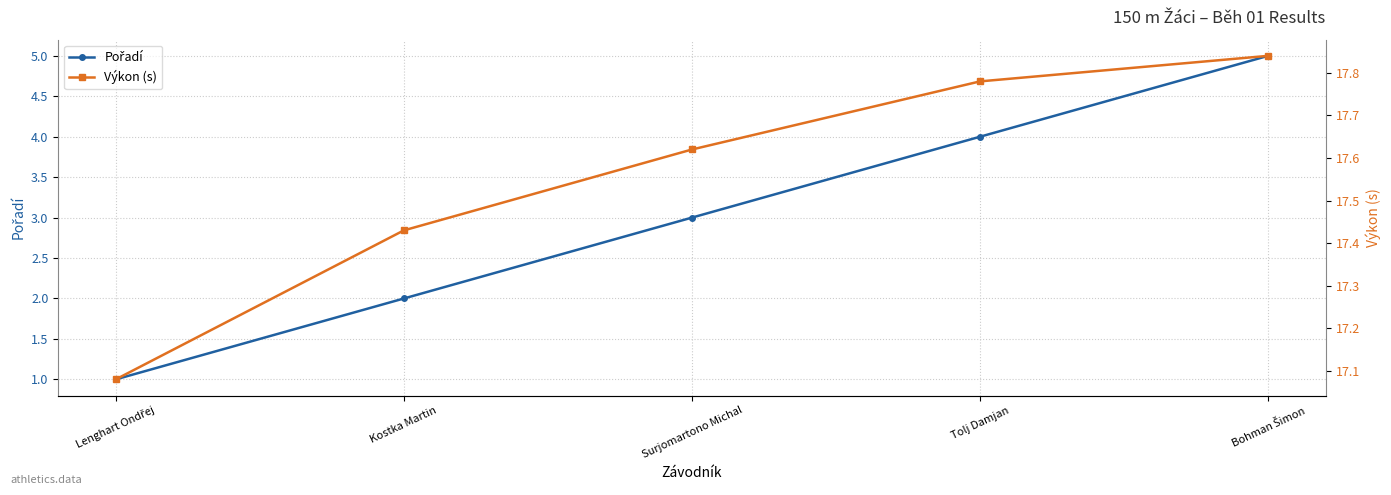

Reading left to right, list all the values displayed in this chart.

Pořadí: 1.0	2.0	3.0	4.0	5.0
Výkon (s): 17.1	17.4	17.6	17.8	17.8